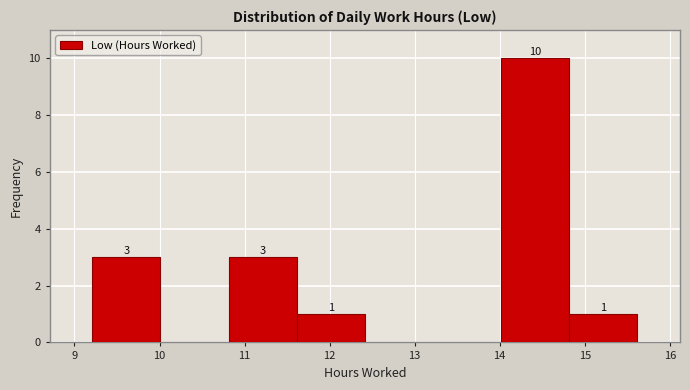

Over which range of the x-axis is the bar tallest?

14.0 to 14.8